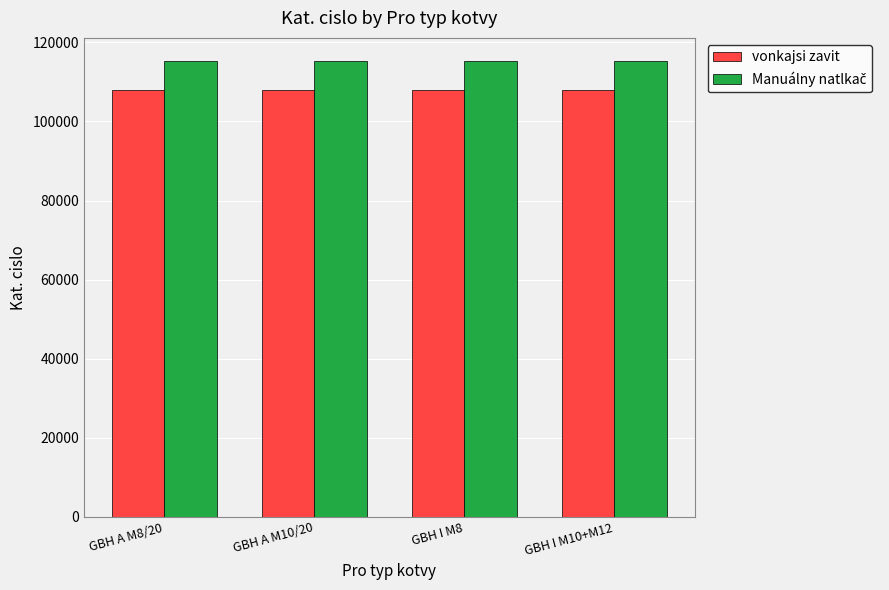

What is the maximum value for vonkajsi zavit?

107910